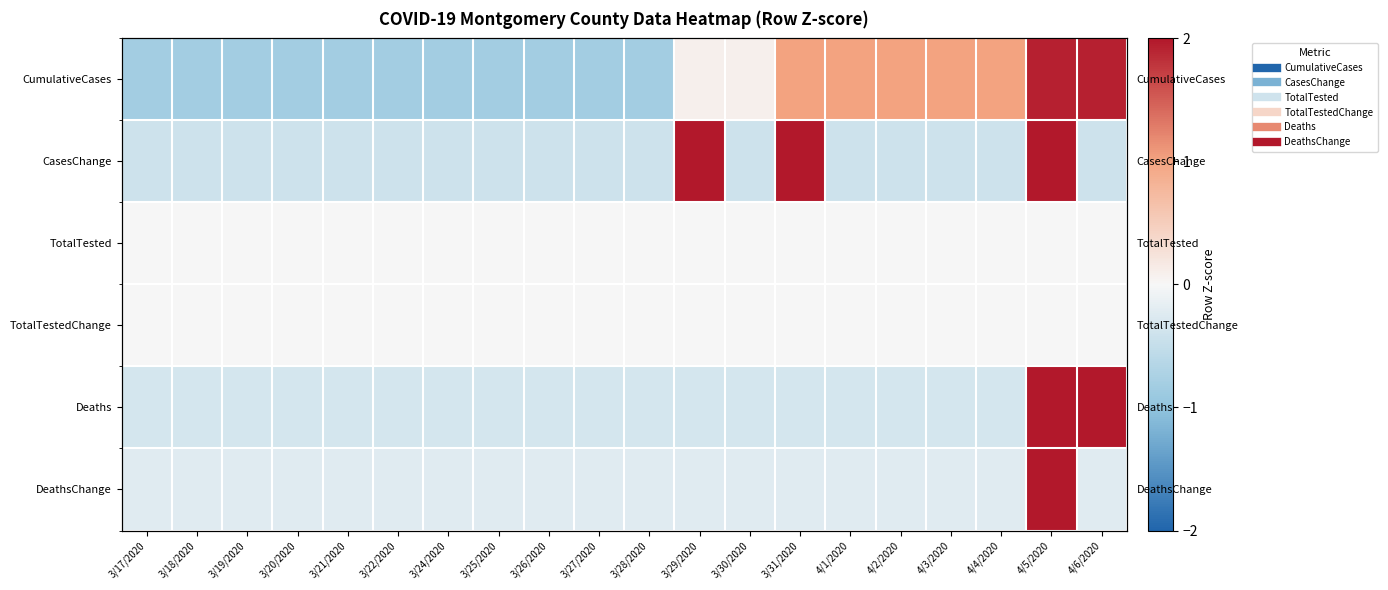

Which has a higher value, 3/28/2020 or 3/21/2020?

3/28/2020